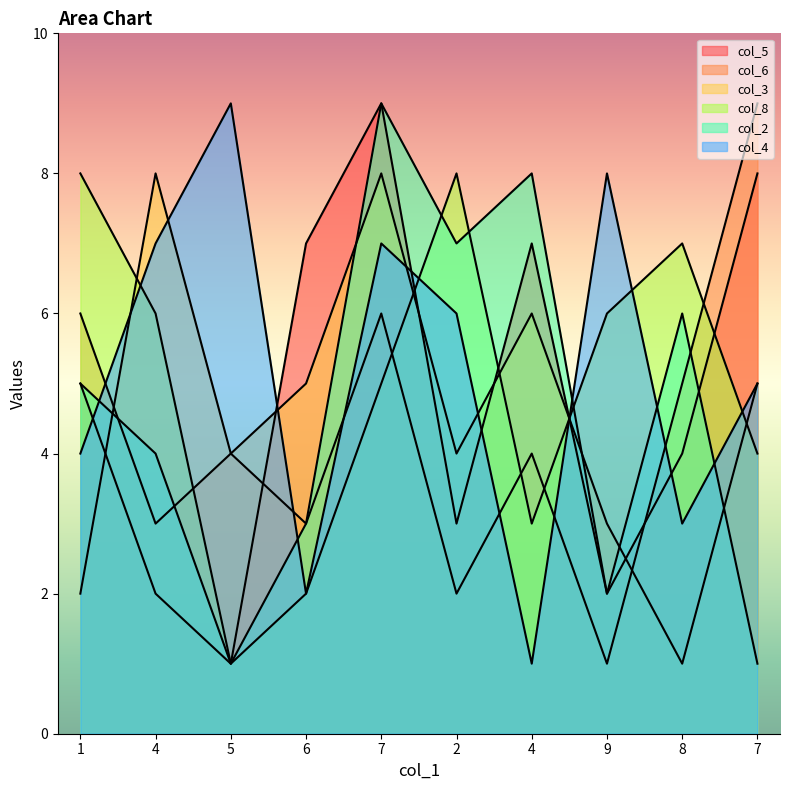

Between which two adjacent categories do col_4 and col_5 first intersect?

1 and 4